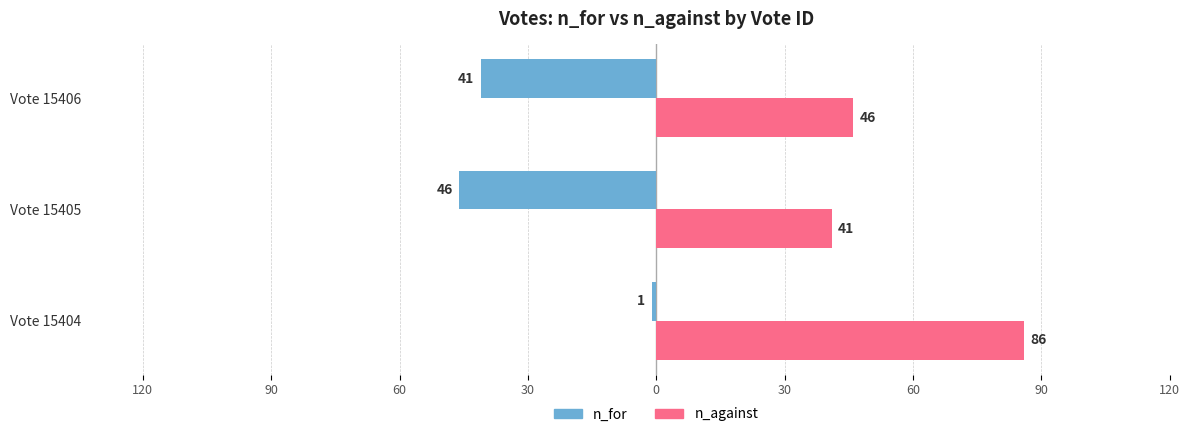

List the series in order of their overall mean, lowest first.

n_for, n_against